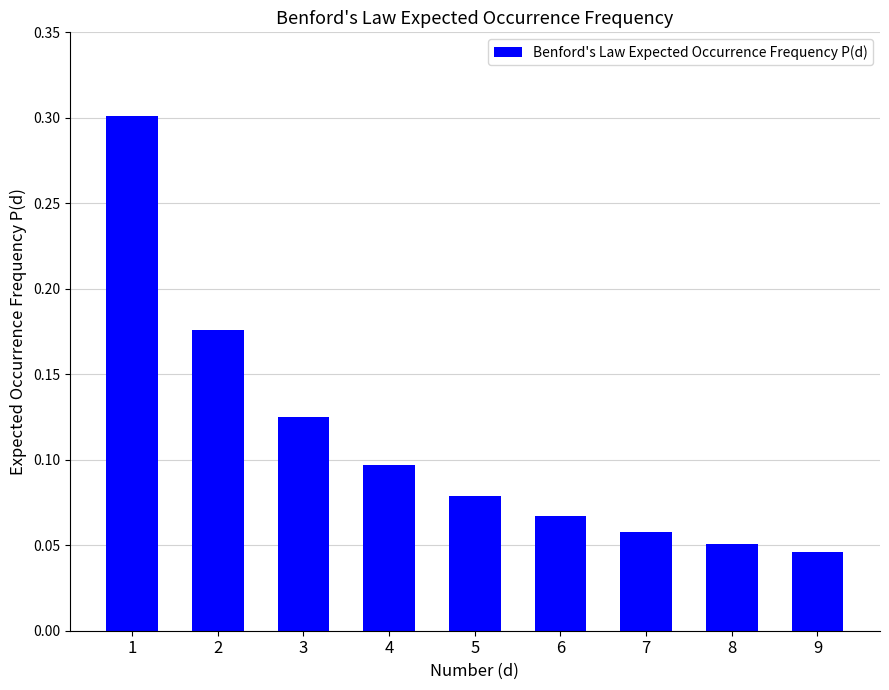

The chart shows a value of 0.0 at 7. True or false?

False